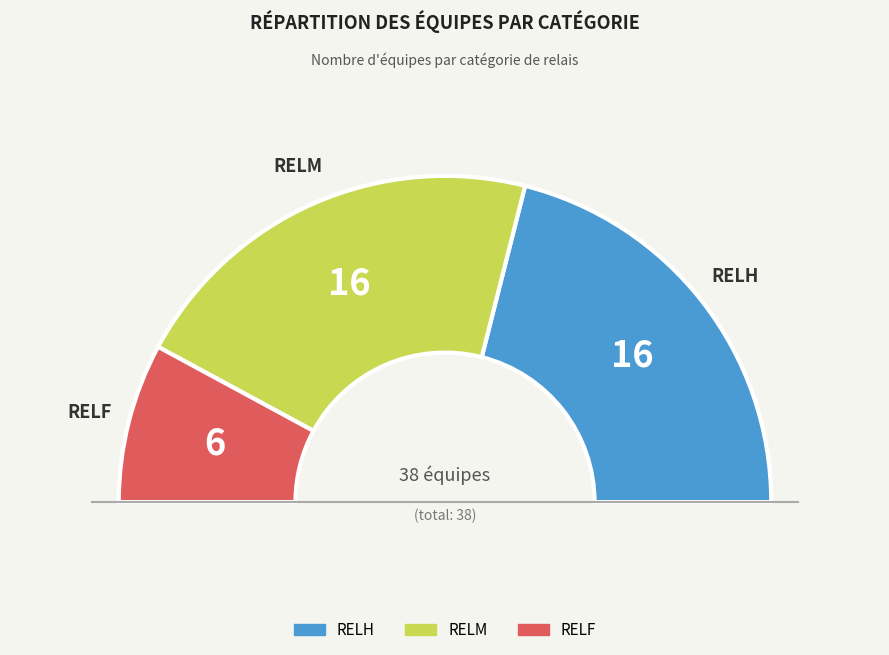

To the nearest percent, what is the combined percentage of RELF and RELH?

58%